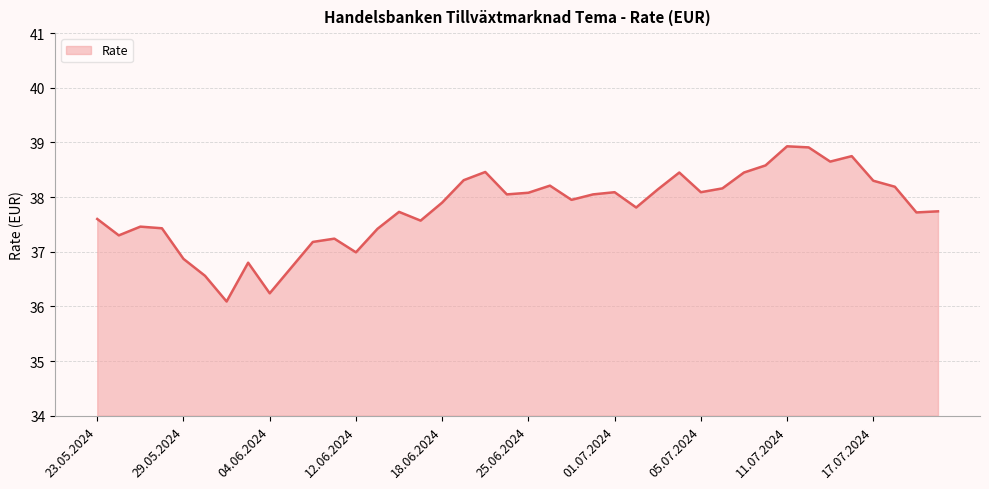

What is the difference between the maximum and minimum values?

2.8